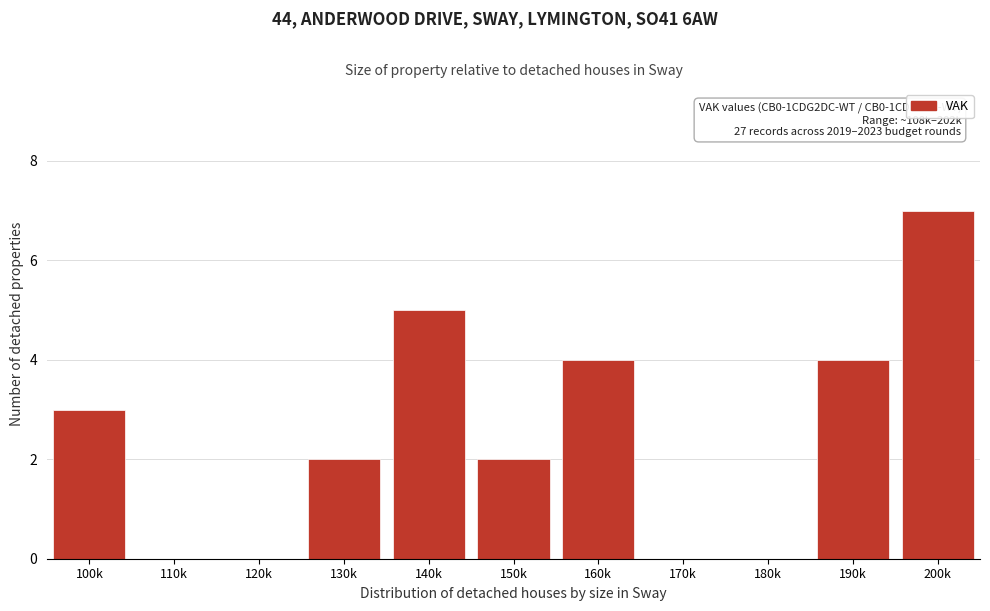

Reading left to right, list all the values displayed in this chart.

100k=3	110k=0	120k=0	130k=2	140k=5	150k=2	160k=4	170k=0	180k=0	190k=4	200k=7